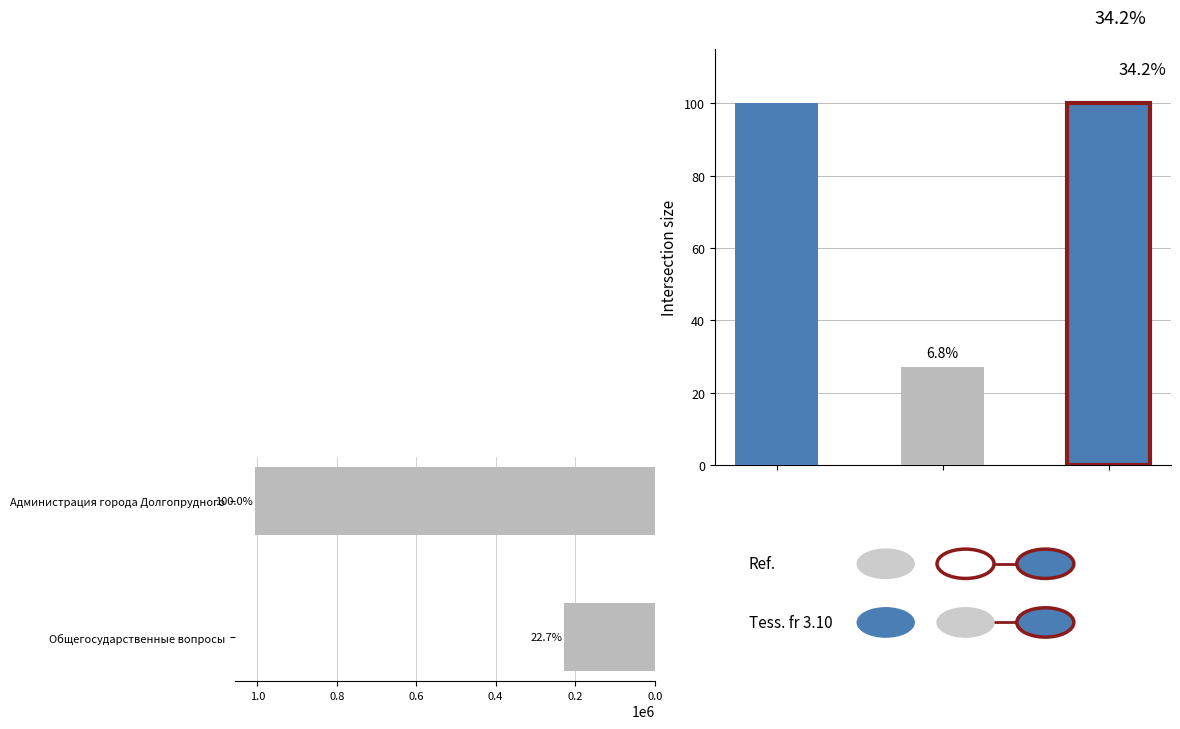

What is the greatest value displayed?

1006421.0